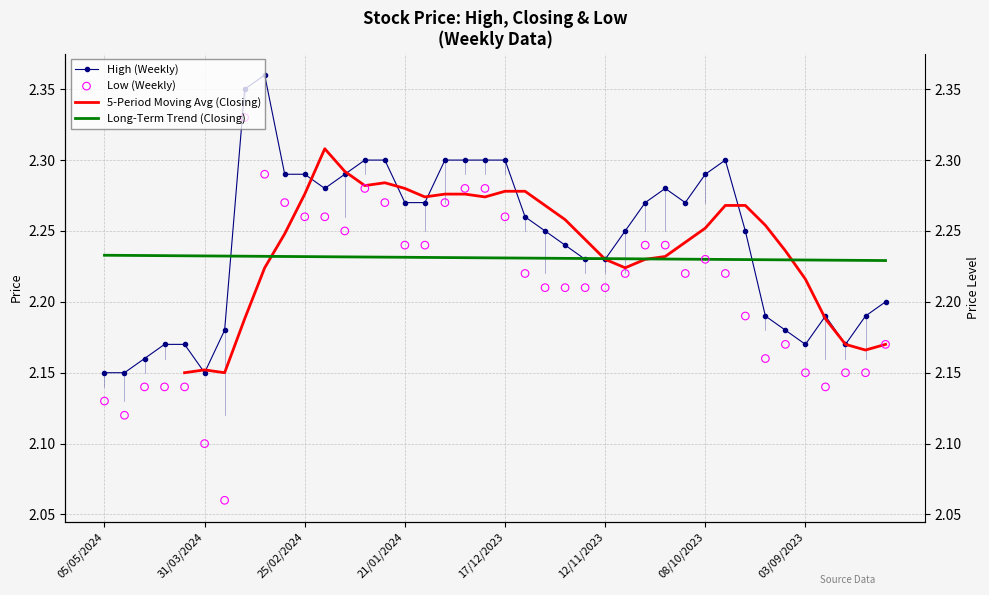

Which series has the widest spread of Y values?

Low